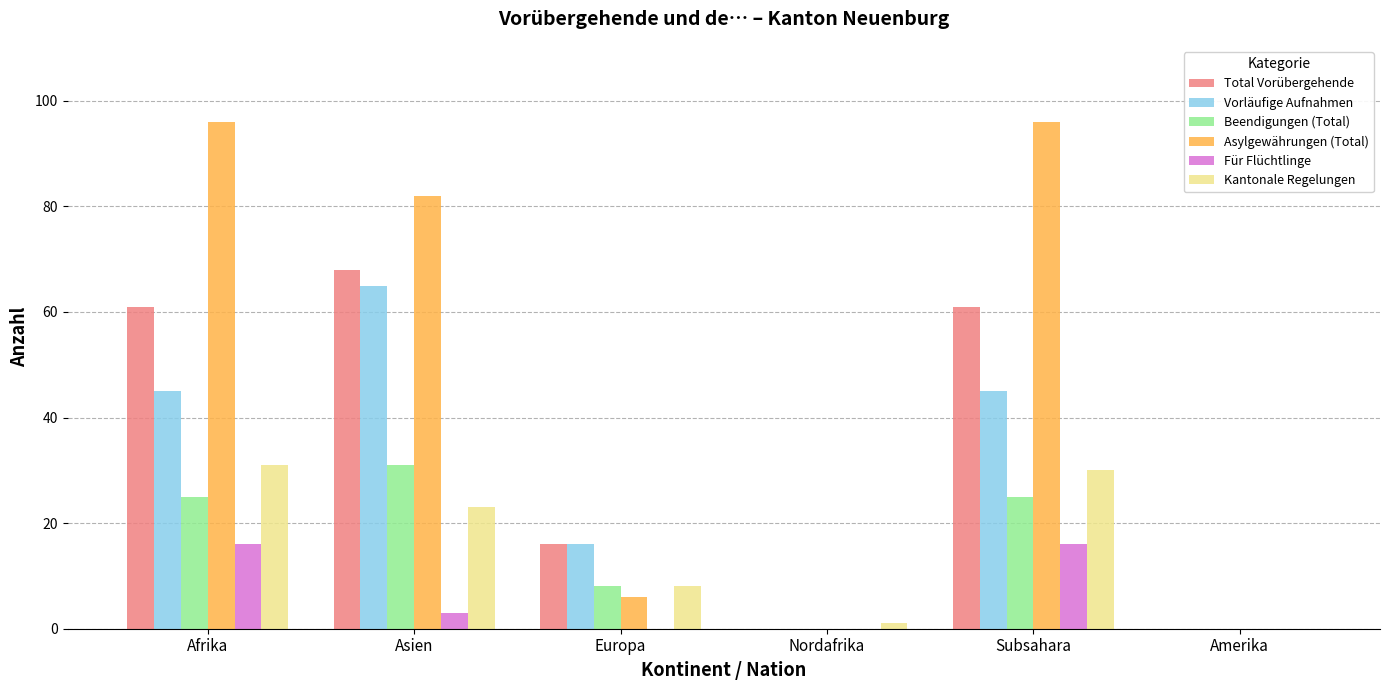

Which series has the largest total across all categories?

Asylgewährungen (Total)